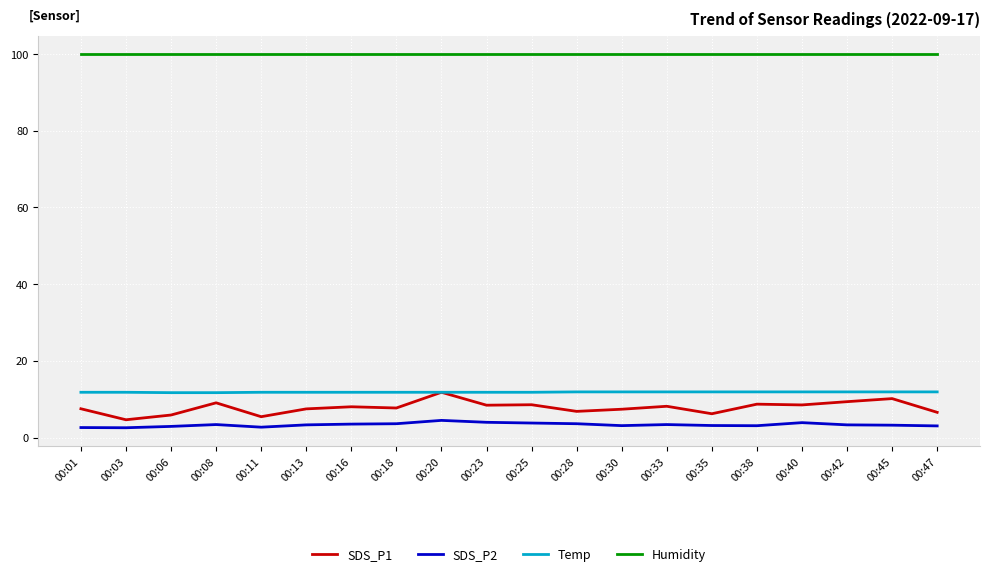

What is the lowest value of the SDS_P1 series?

4.6